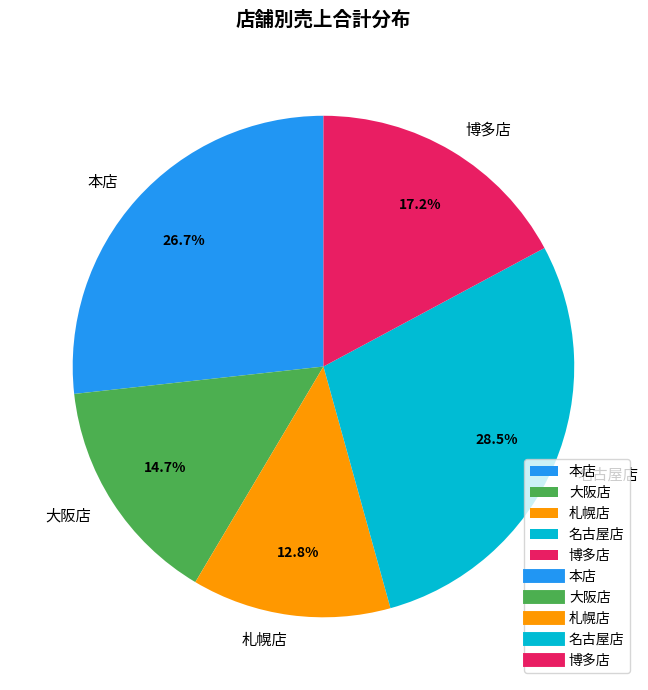

Which category has the biggest portion of the pie?

名古屋店